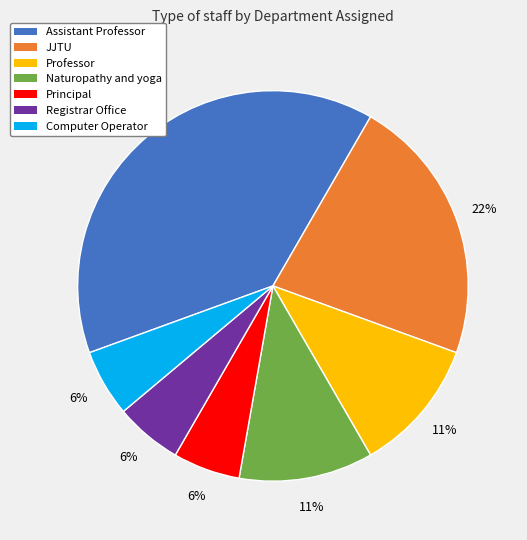

To the nearest percent, what is the difference between the largest and smallest slice percentages?

33%